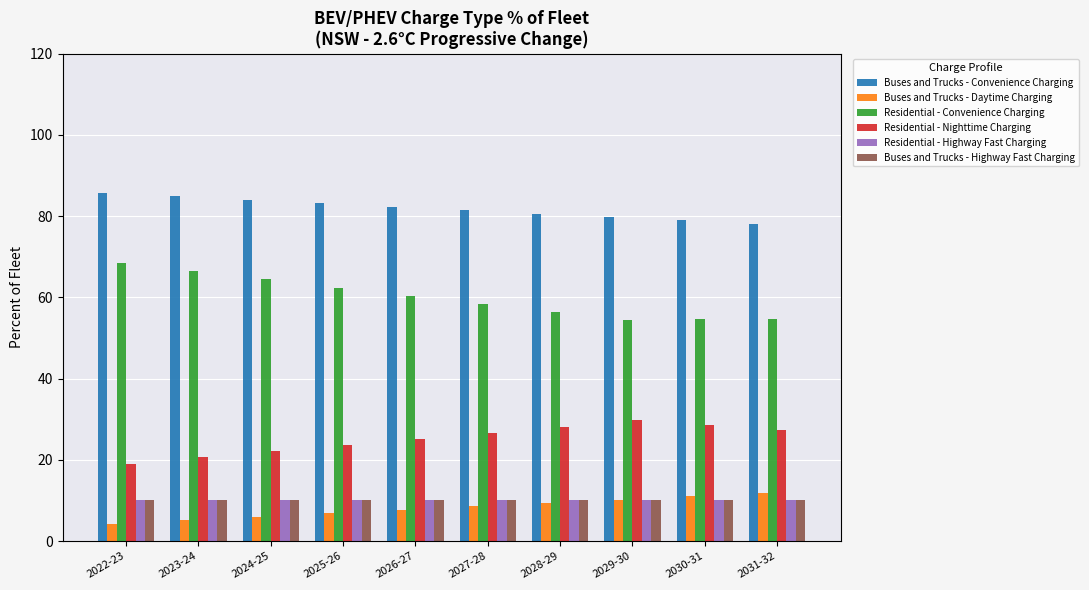

What is the lowest value of the Buses and Trucks - Highway Fast Charging series?

10.0